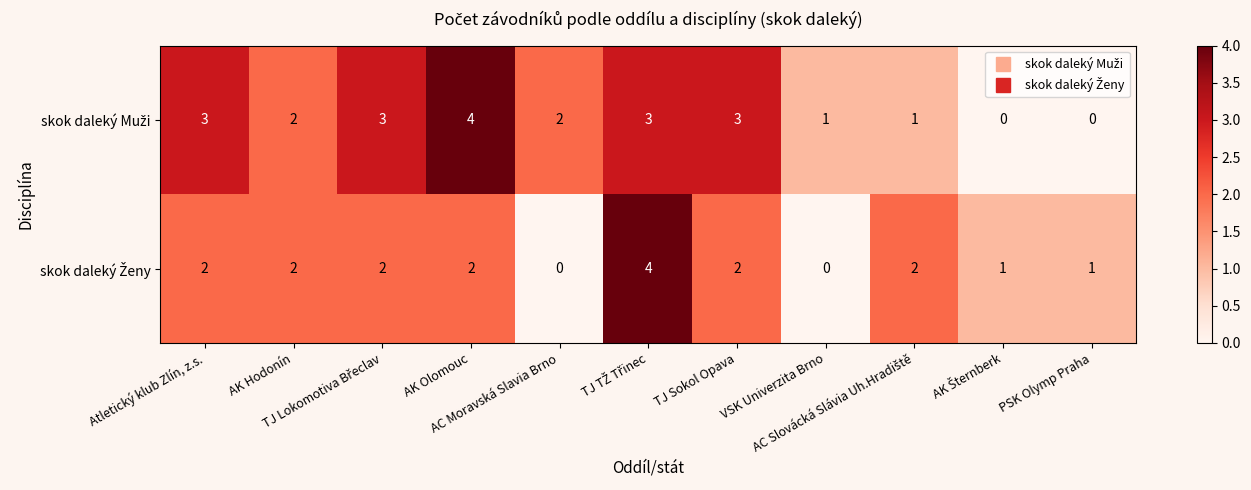

What is the maximum value shown in the chart?

4